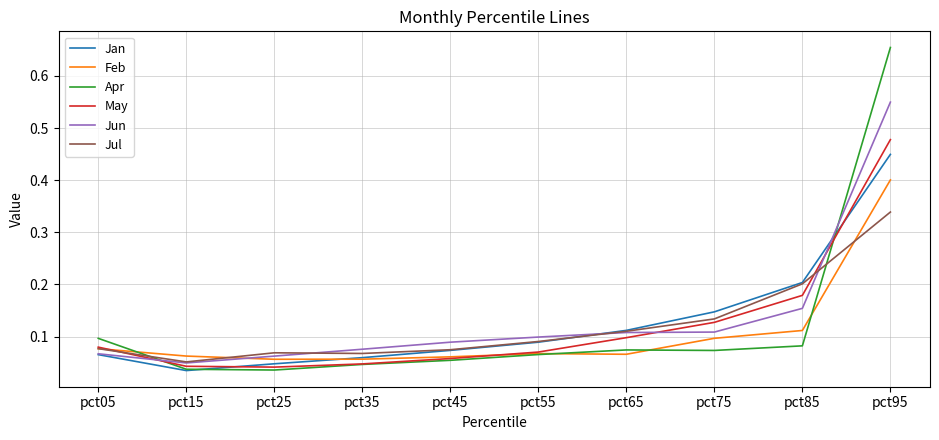

Between pct35 and pct75, which series saw the biggest shift?

Jan